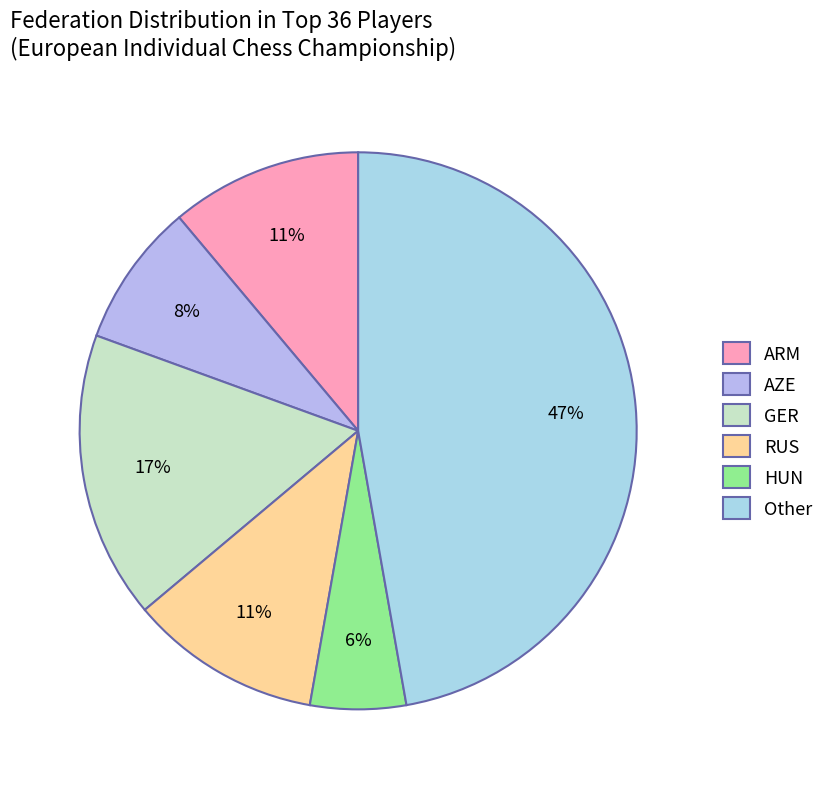

Does Other account for over 50% of the chart?

No